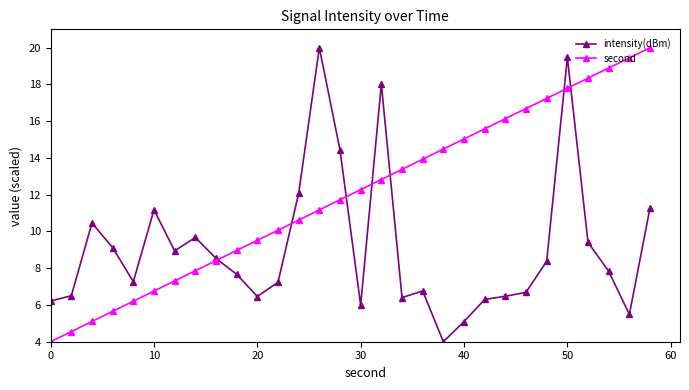

What is the value of the intensity(dBm) point at the 20th from the left?

4.0